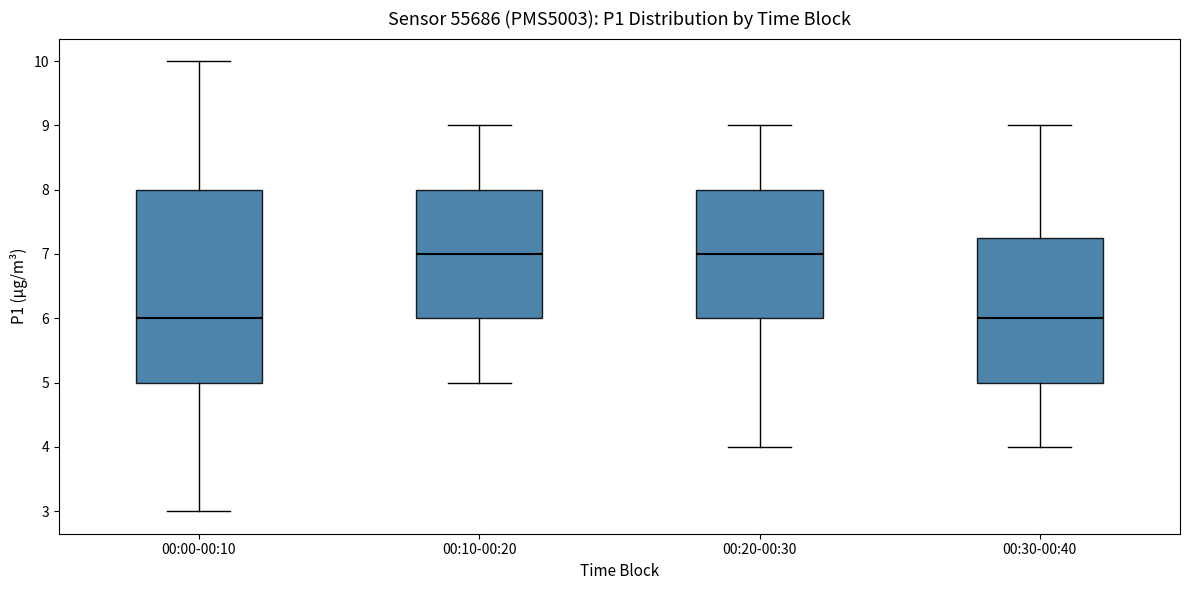

Where does the median line of the box for 00:30-00:40 sit on the y-axis? The values are not printed on the chart, so give them approximately, as read against the axis.

6.0